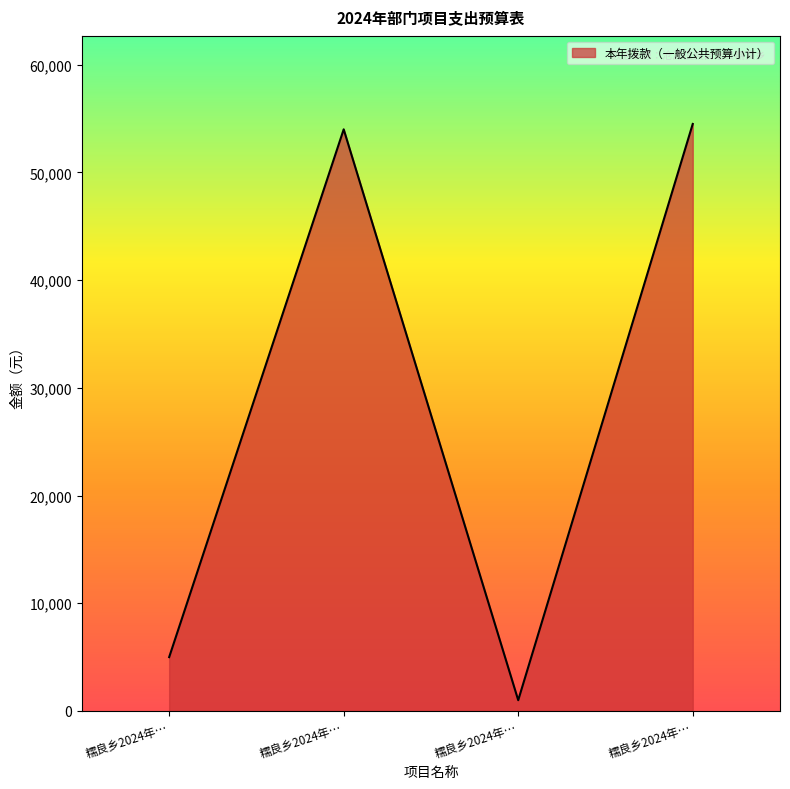

How many categories are shown in the chart?

4